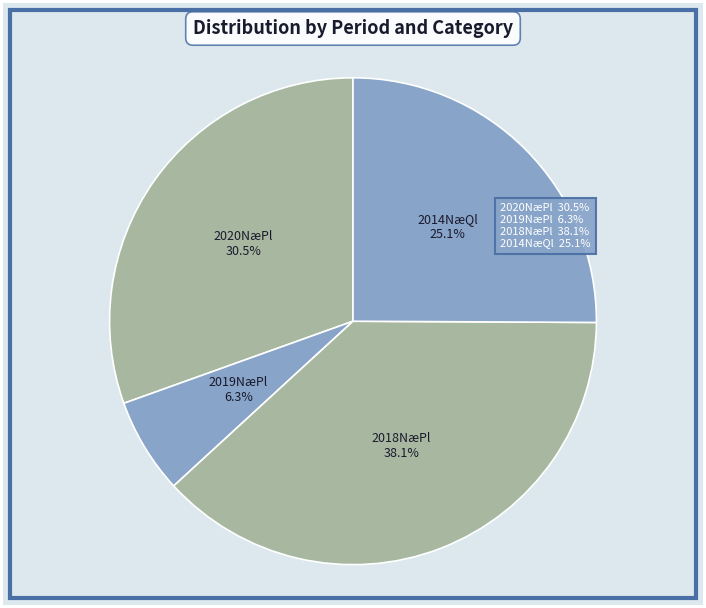

Is there a majority slice in this chart?

No